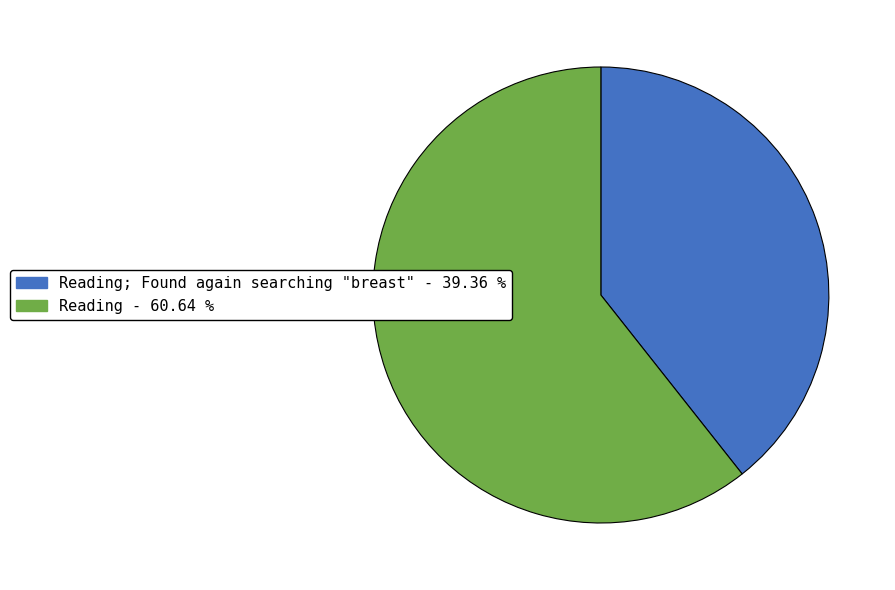

Is there a majority slice in this chart?

Yes